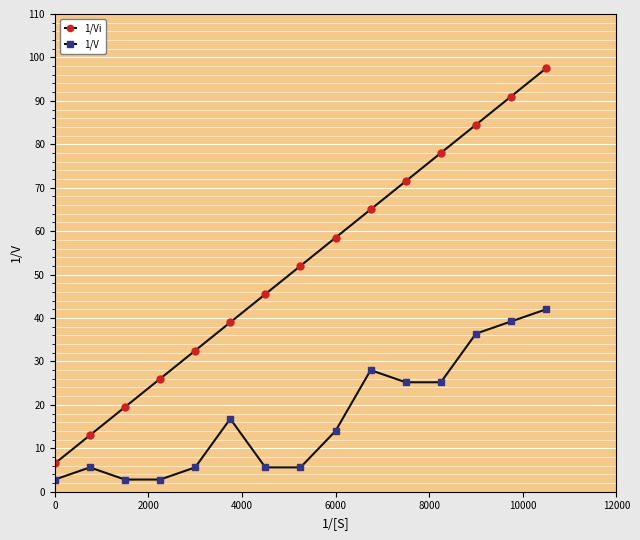

How many categories are shown in the chart?

15